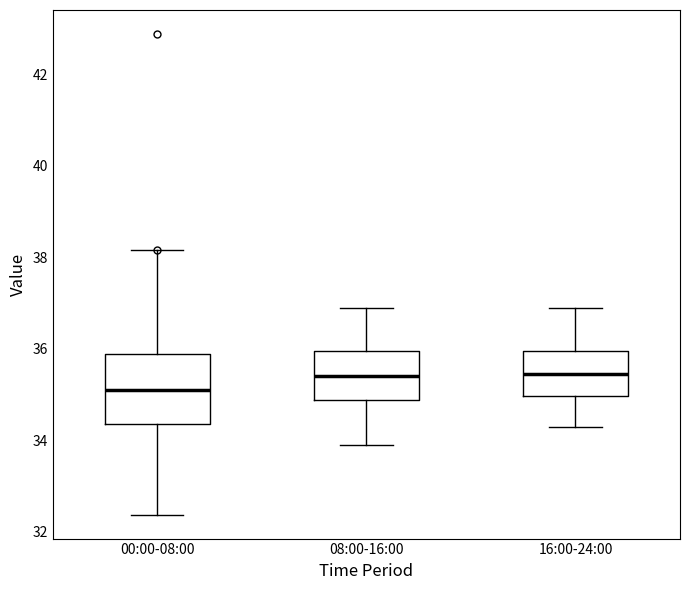

Comparing the boxes themselves (not the whiskers), which one is the tallest?

00:00-08:00